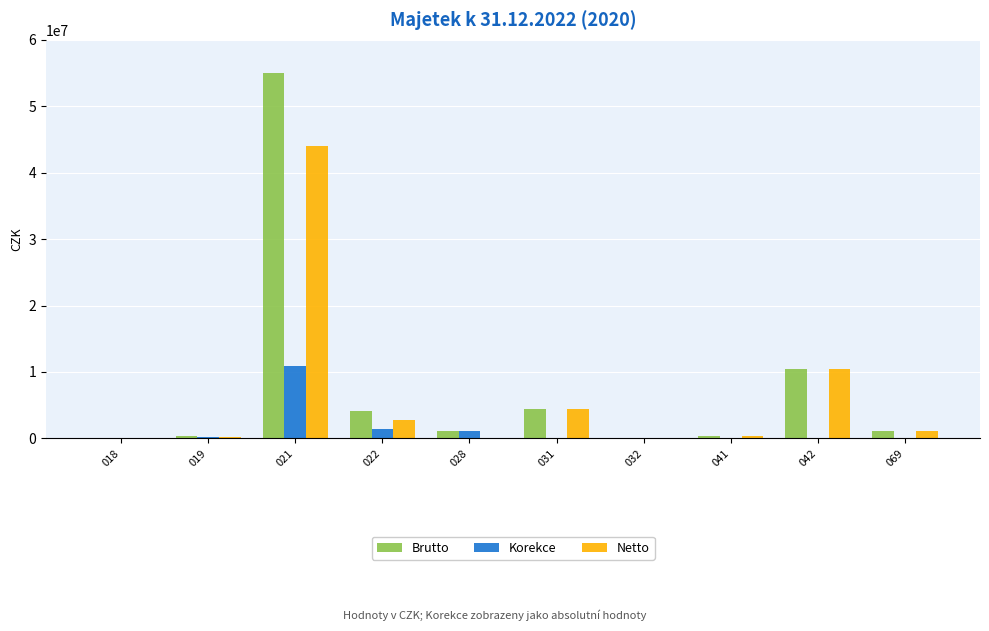

At which category is the sum across all series the highest?

021